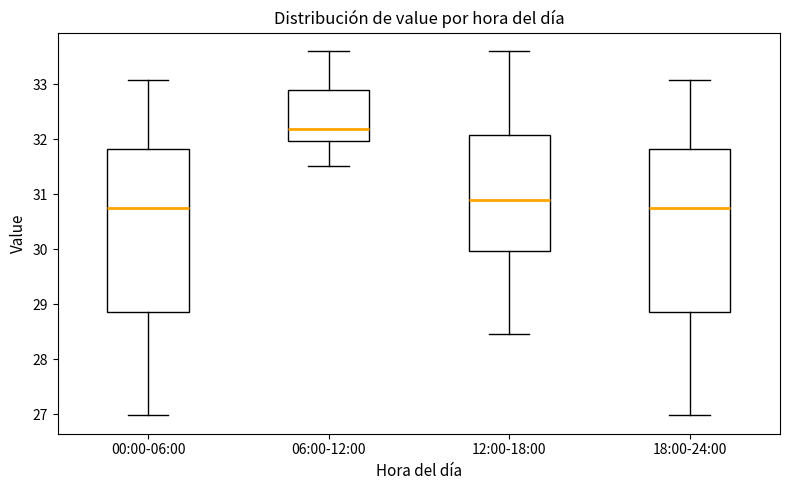

Where does the median line of the box for 12:00-18:00 sit on the y-axis? The values are not printed on the chart, so give them approximately, as read against the axis.

30.9